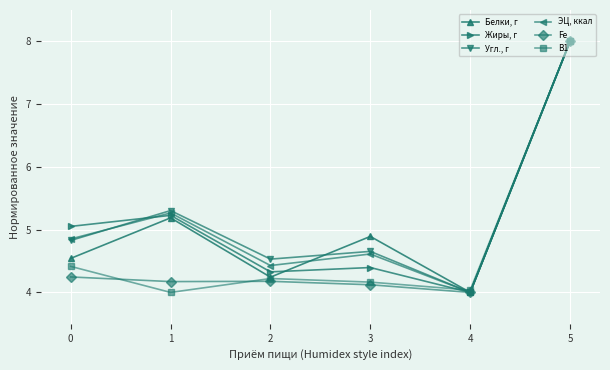

The value of Белки, г at 5 is 8.0. True or false?

True